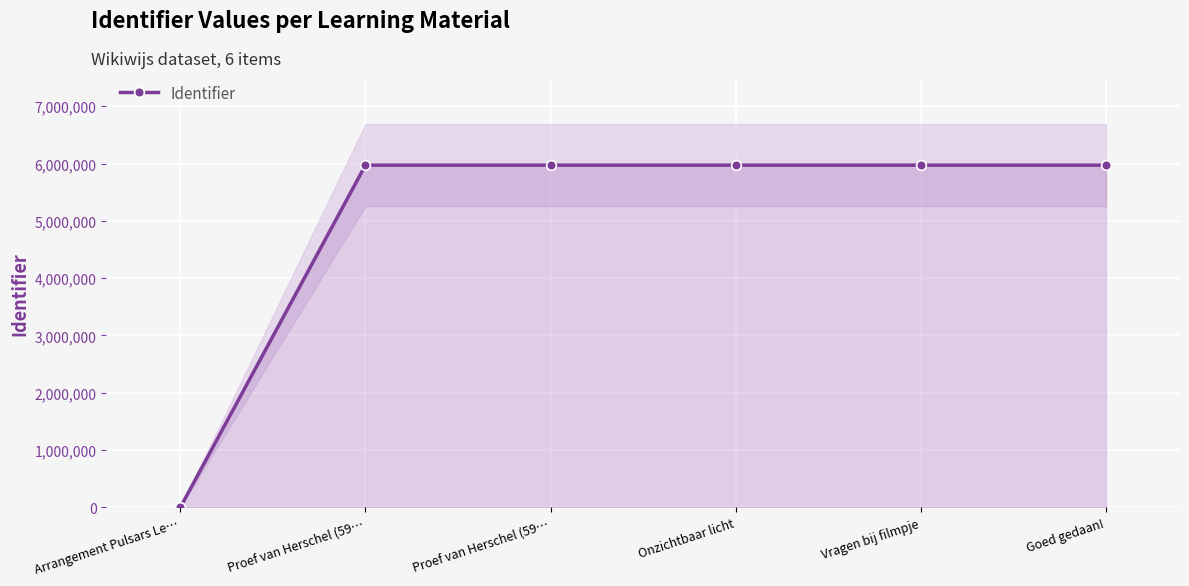

What is the average value?

4977105